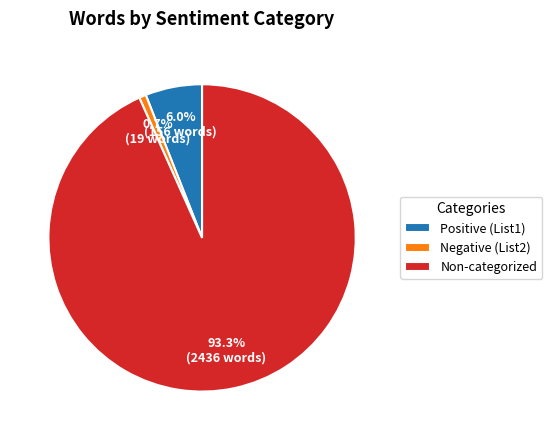

Combined, do Negative (List2) and Non-categorized account for over 50%?

Yes